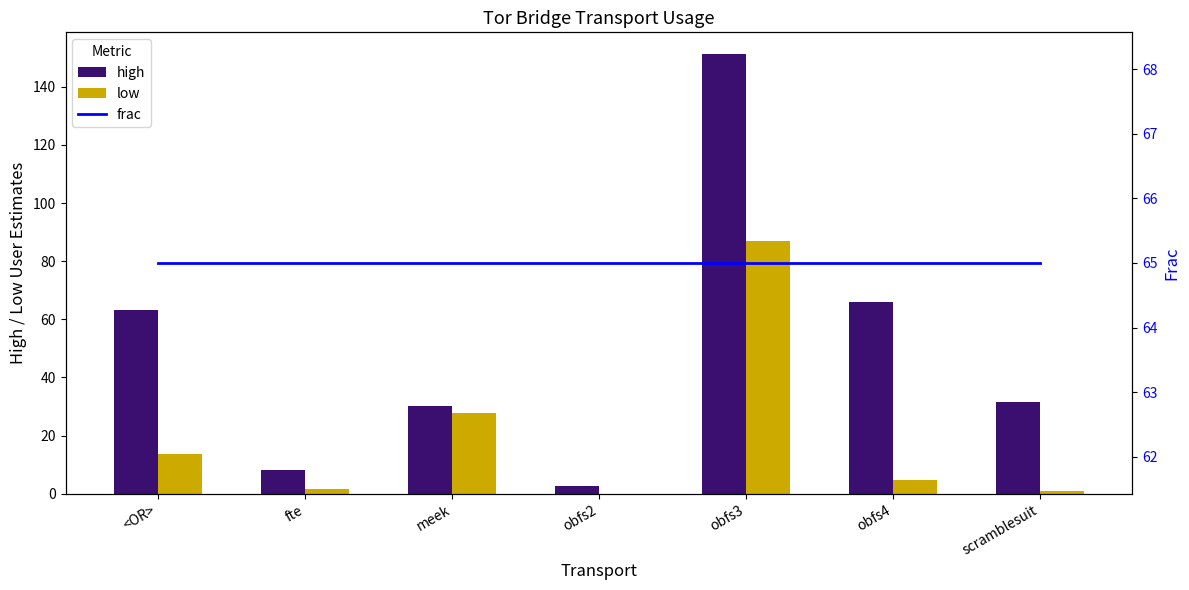

At how many categories does at least one series exceed 19?

7